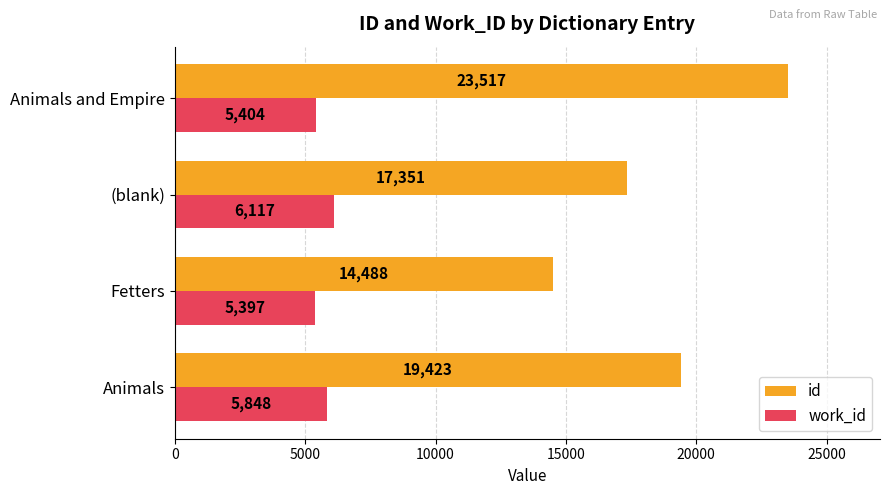

What is the spread (max minus min) of values at (blank)?

11234